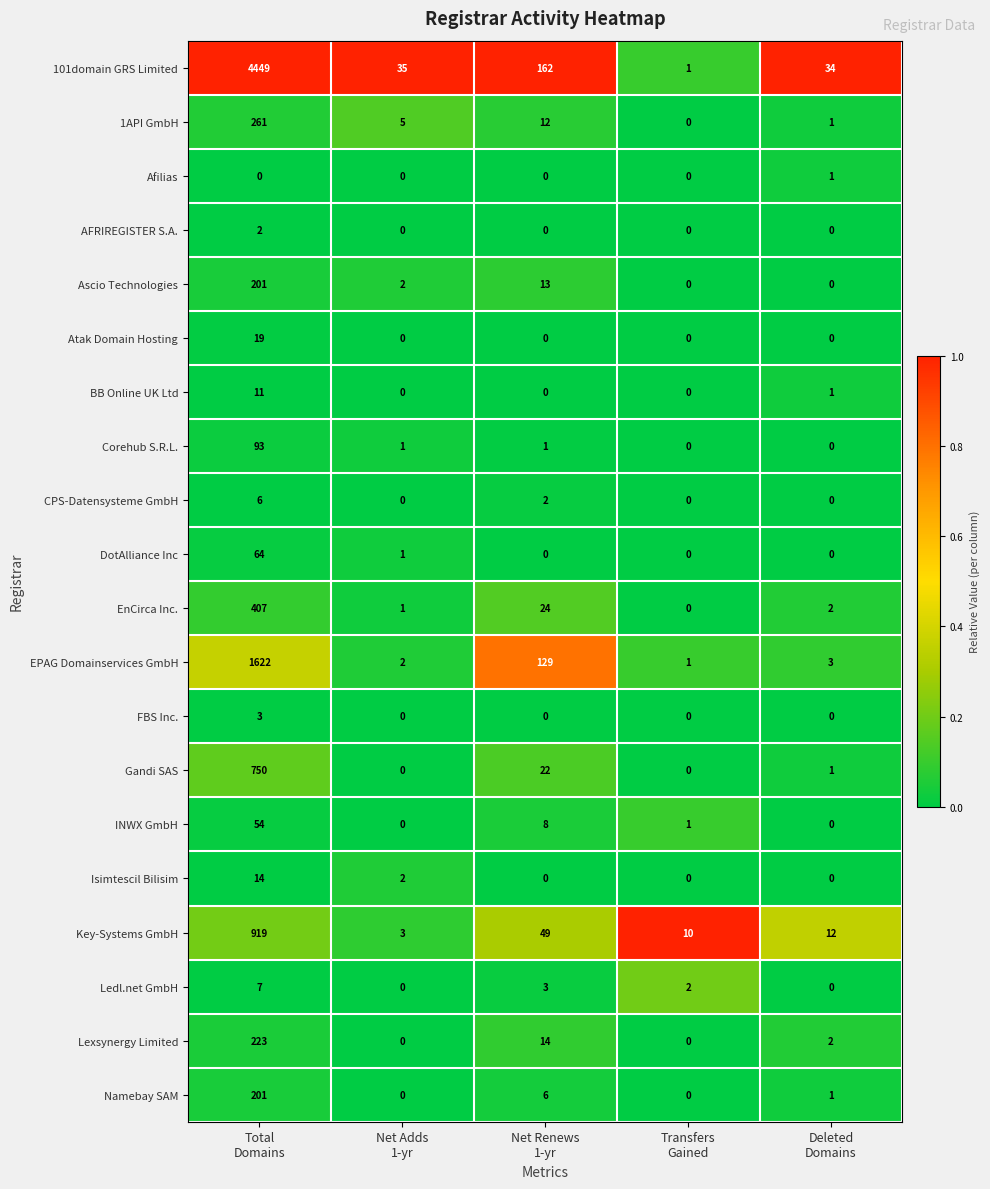

Which series has the widest spread of values?

101domain GRS Limited